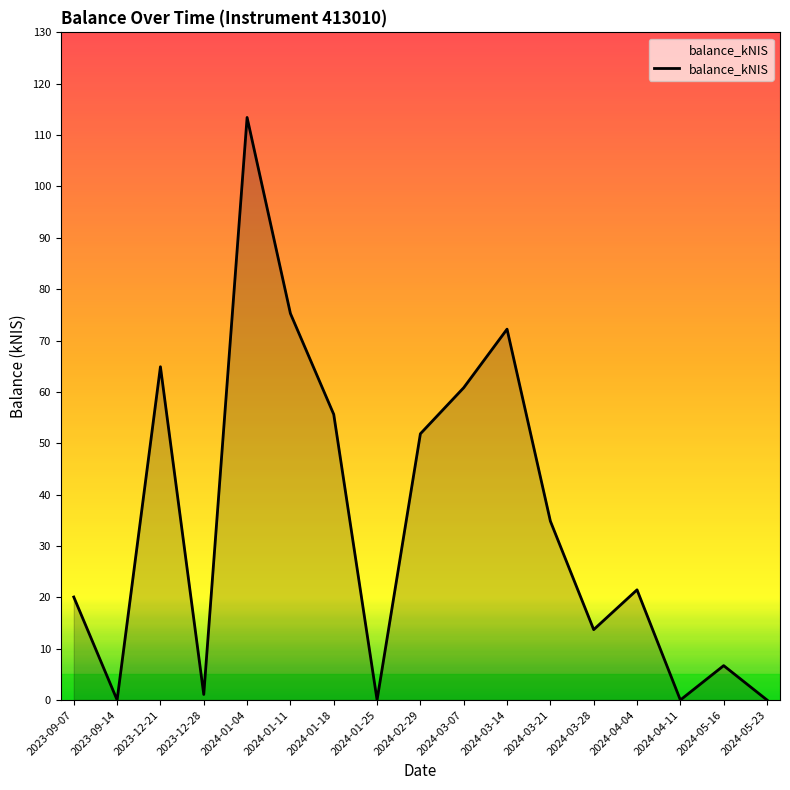

True or false: the data shows 75.3 at 2024-01-11.

True